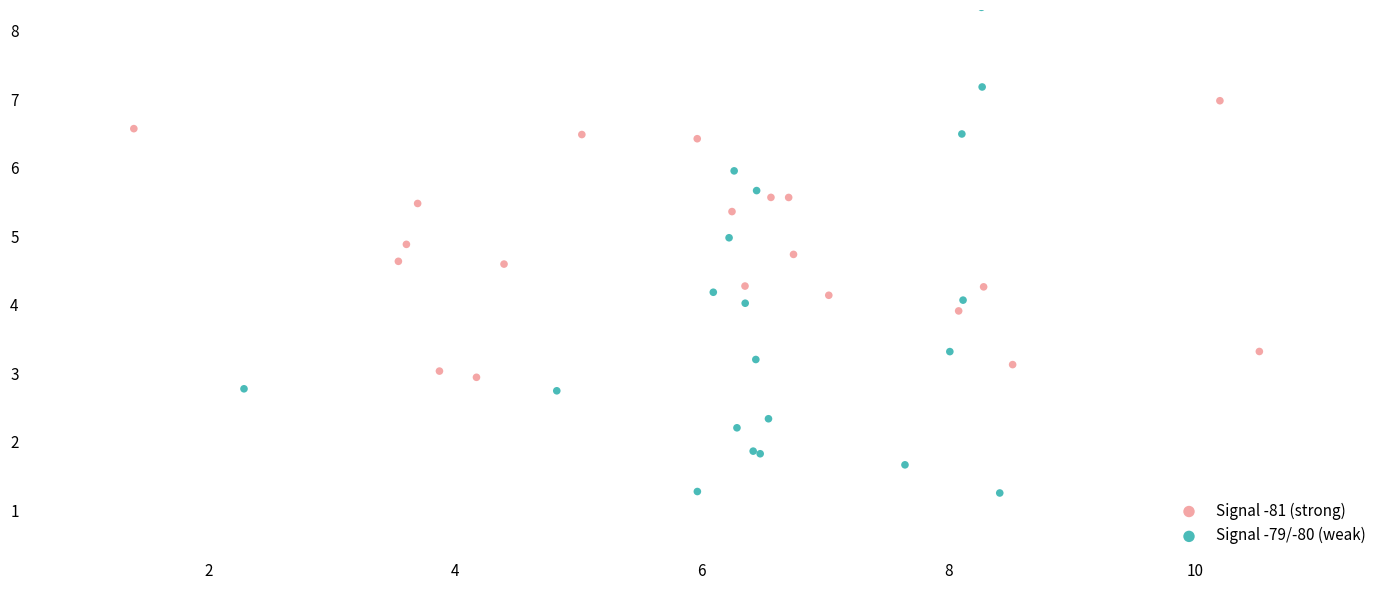

Which series reaches the minimum Y coordinate?

Signal -79/-80 (weak)